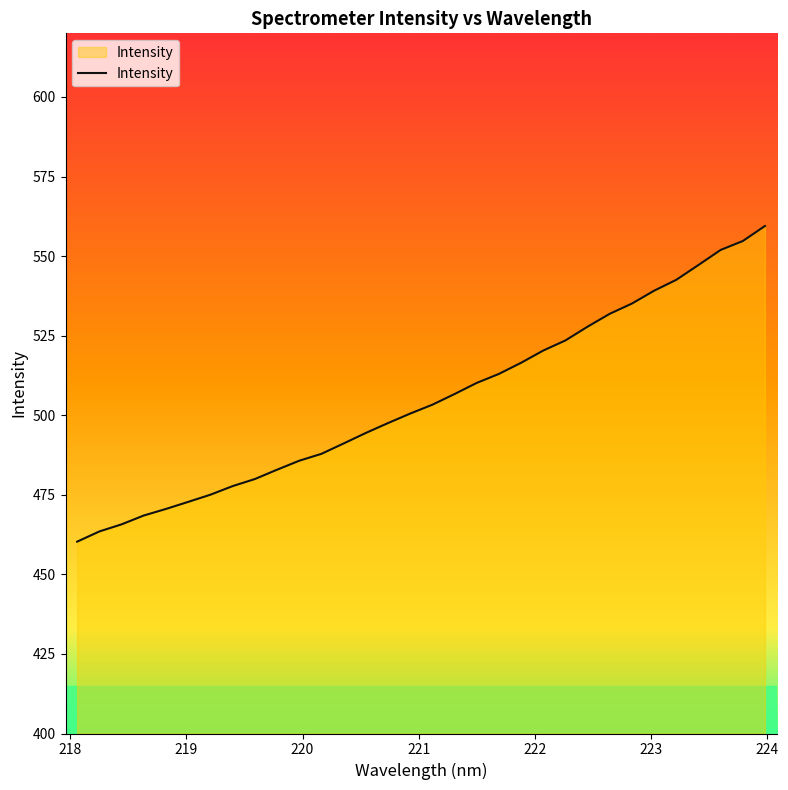

What is the greatest value displayed?

559.5